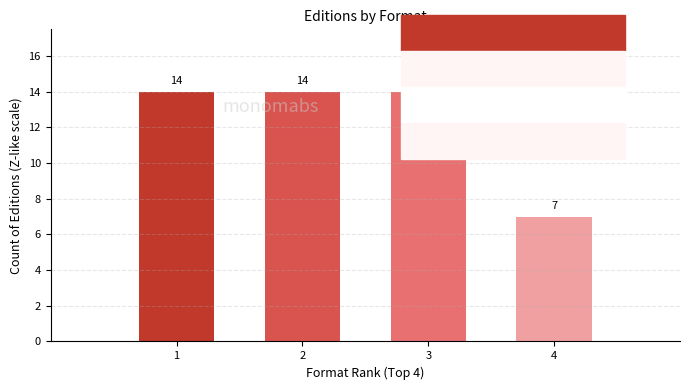

What is the value of the 4th bar from the left?

7